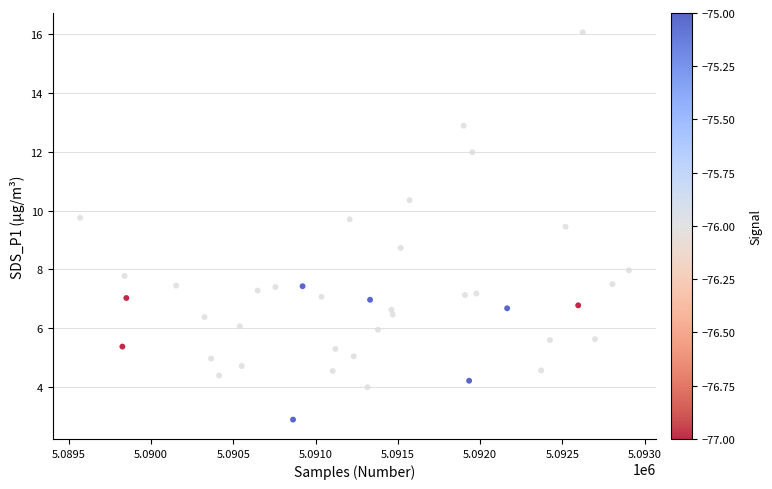

What is the range of X values (max minus min)?

3335.0